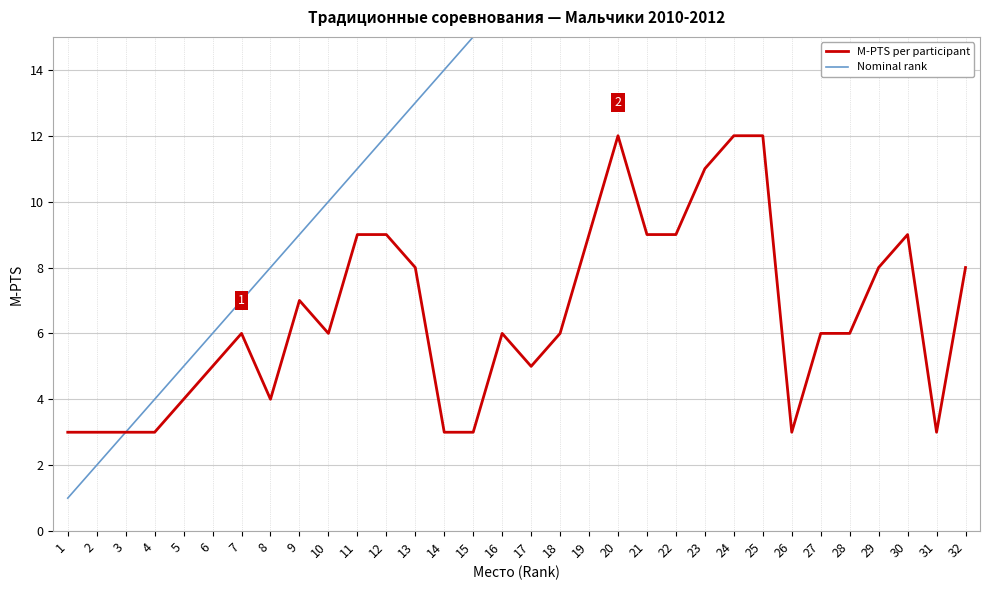

Which series has the widest spread of values?

Nominal rank